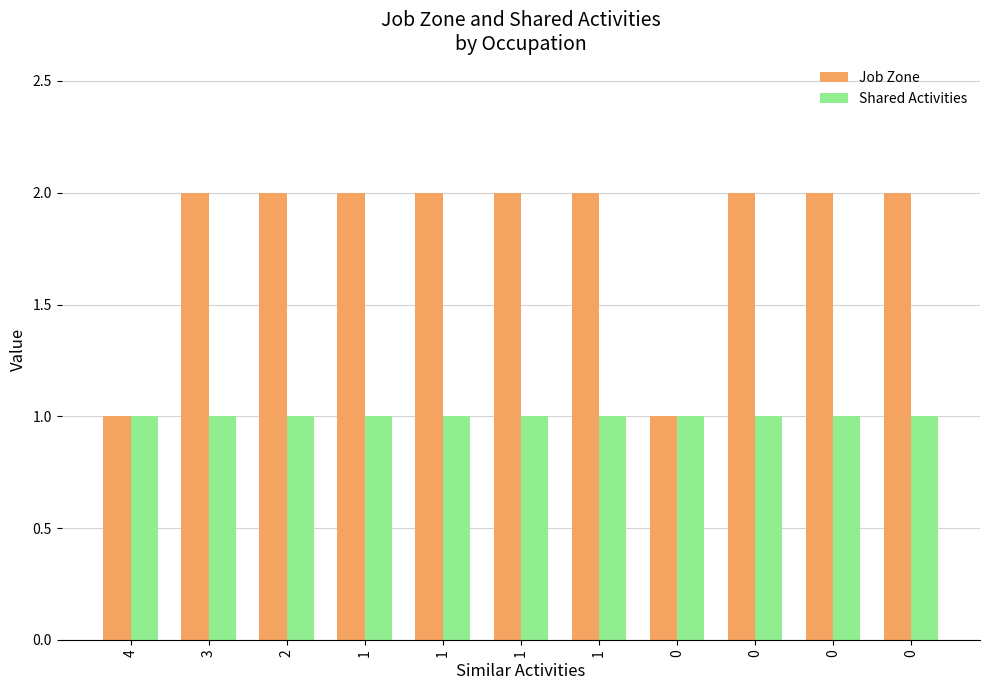

Rank the series at 3 from lowest to highest value.

Shared Activities, Job Zone